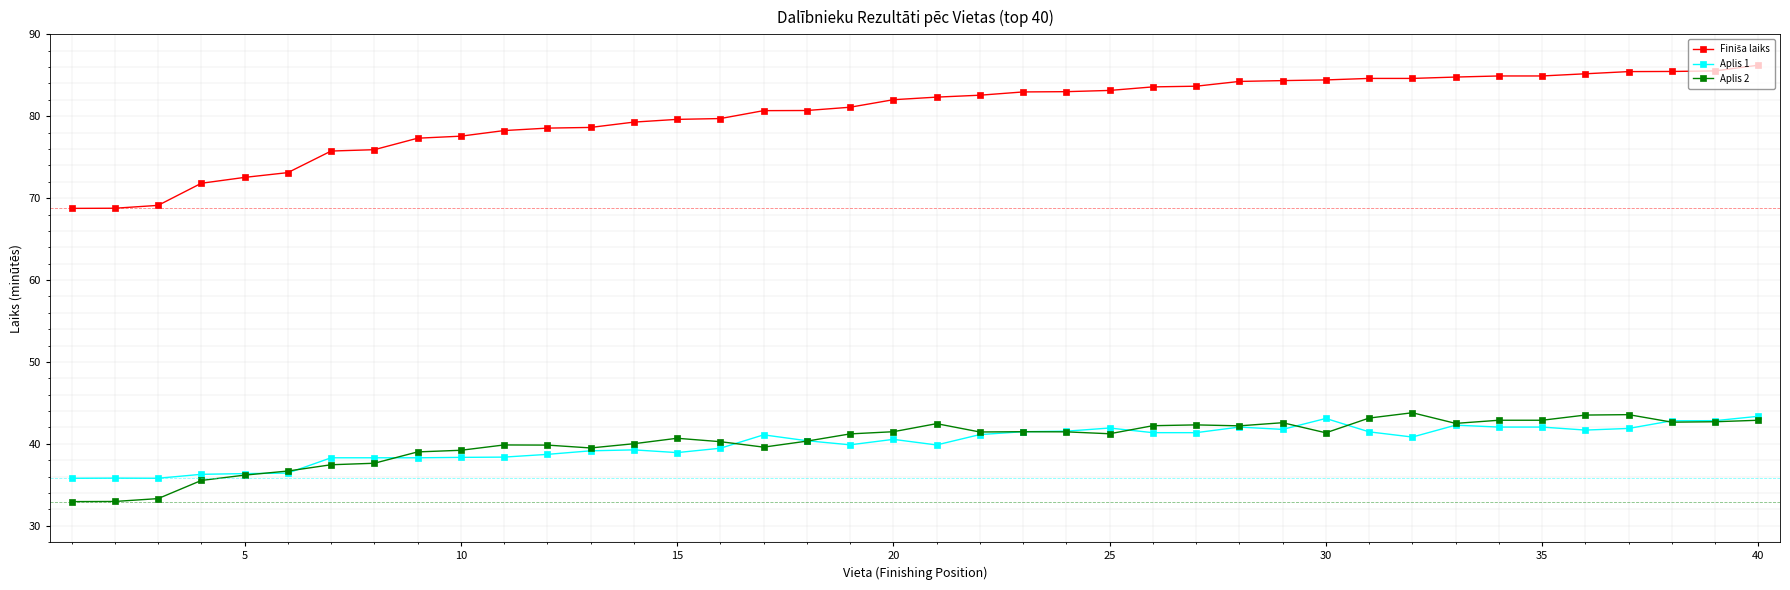

What is the maximum value shown in the chart?

86.2